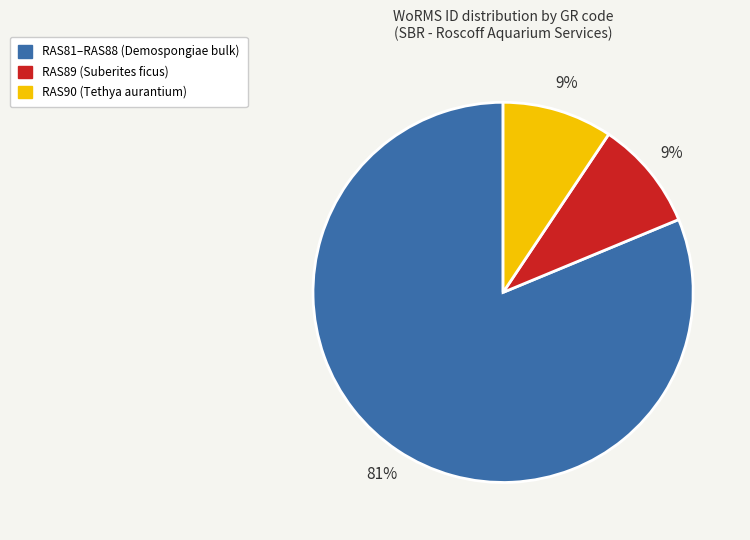

To the nearest percent, what is the average slice percentage?

33%